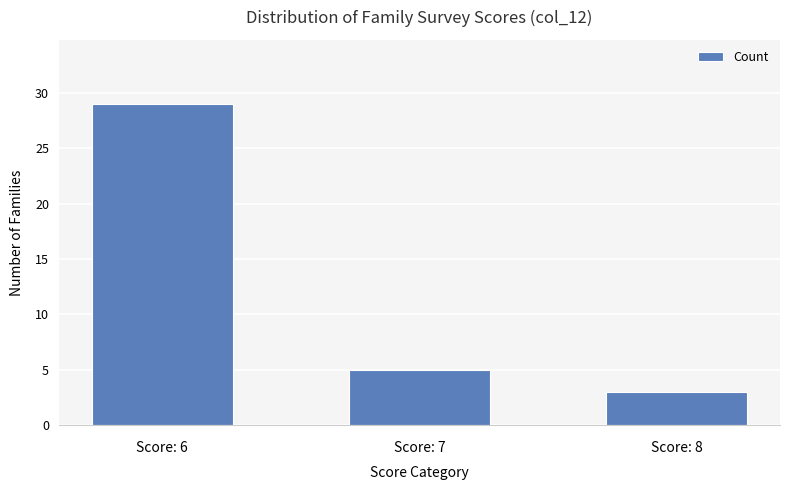

At which category does the chart reach its minimum across all series?

Score: 8